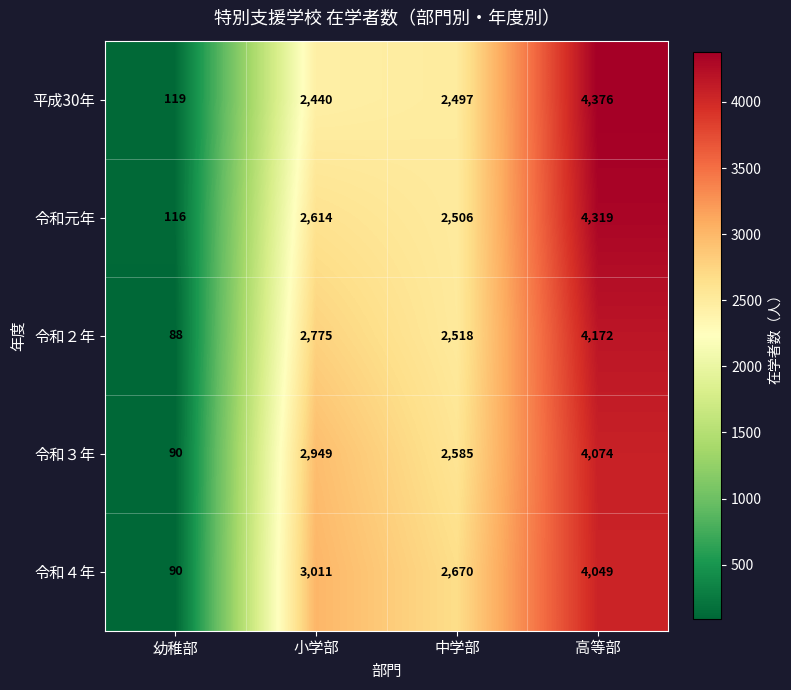

How many distinct data groups are displayed?

5